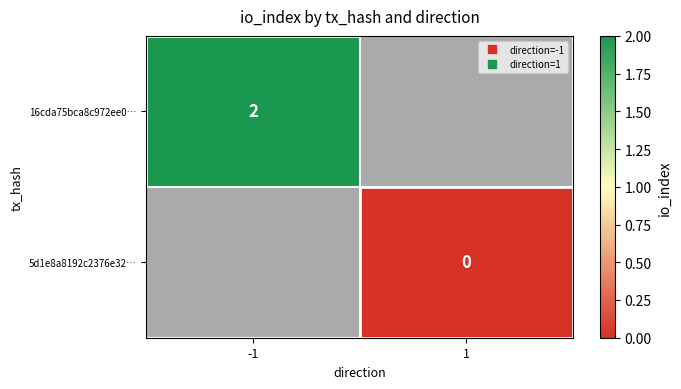

Count the number of data series in this chart.

2